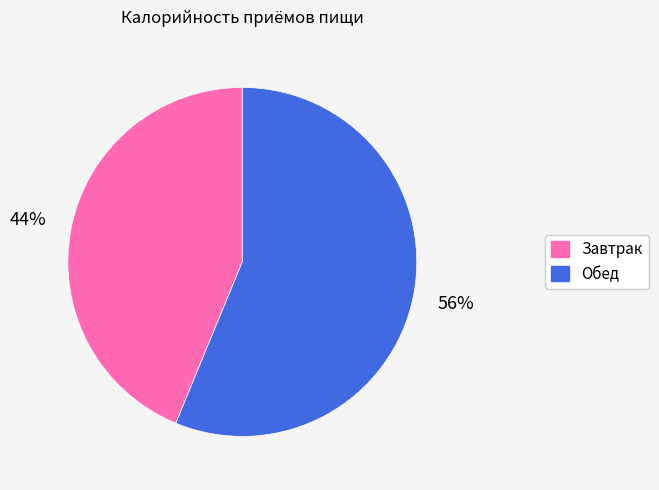

To the nearest percent, what percentage of the pie is Обед?

56%